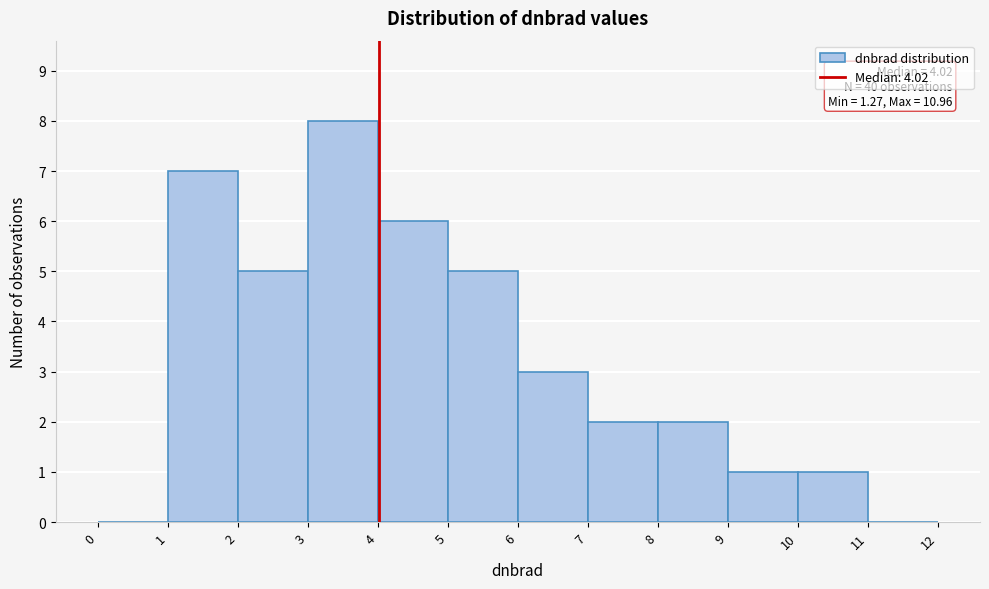

Over which range of the x-axis is the bar tallest?

3 to 4